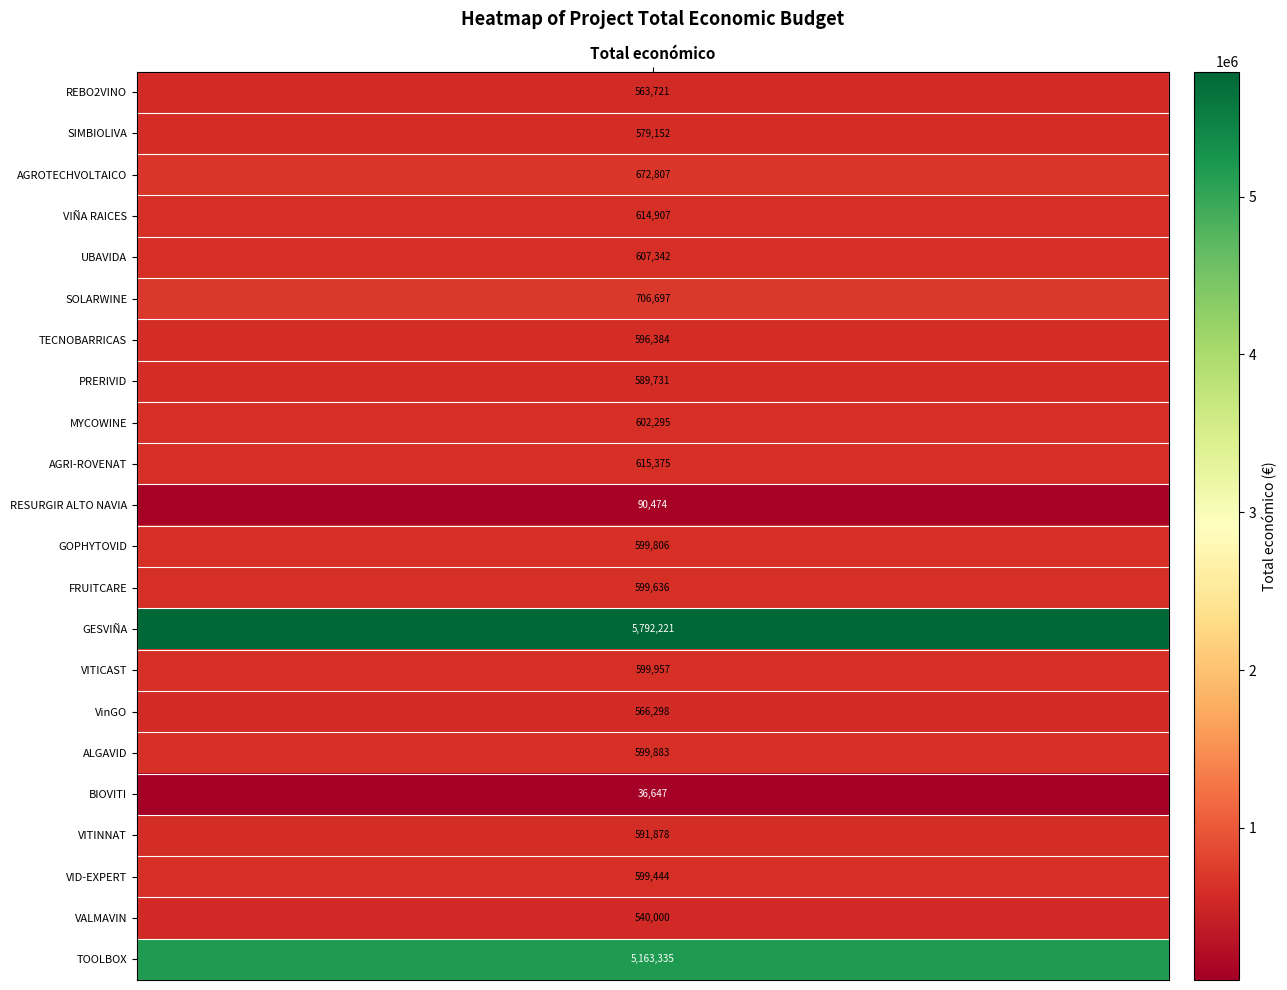

At which category does the chart reach its peak across all series?

GESVIÑA